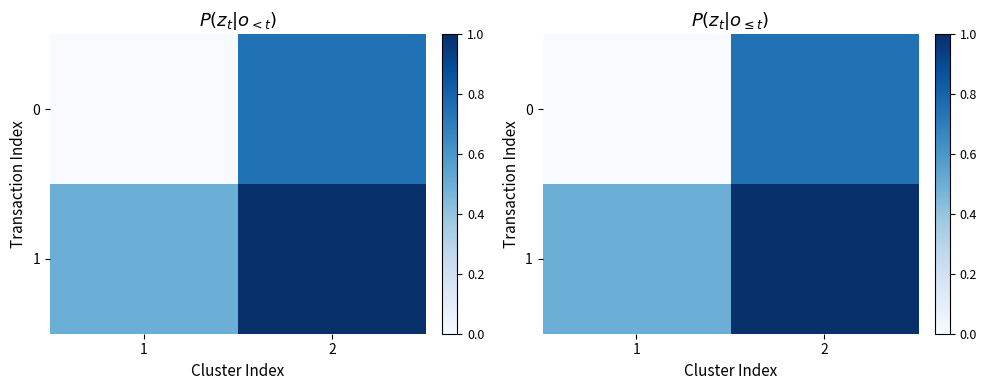

True or false: 1 has a value of 0.5 at 1.

True